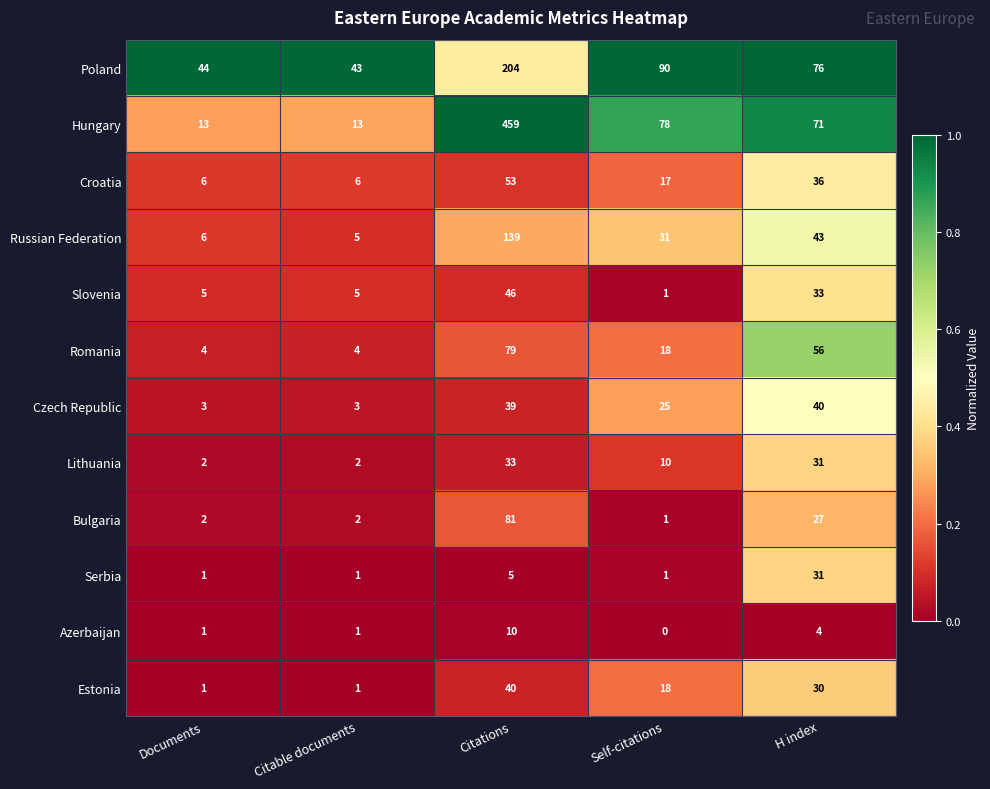

The Bulgaria series shows 3 at Citable documents. True or false?

False